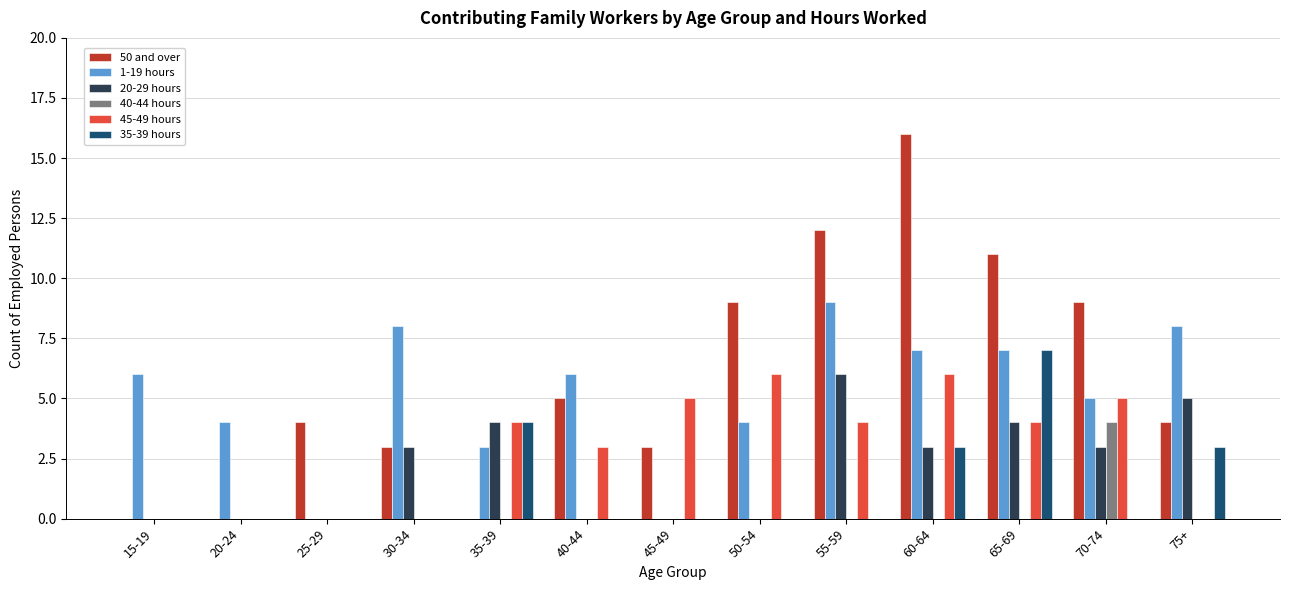

Is it true that 20-29 hours equals 5 at 75+?

True